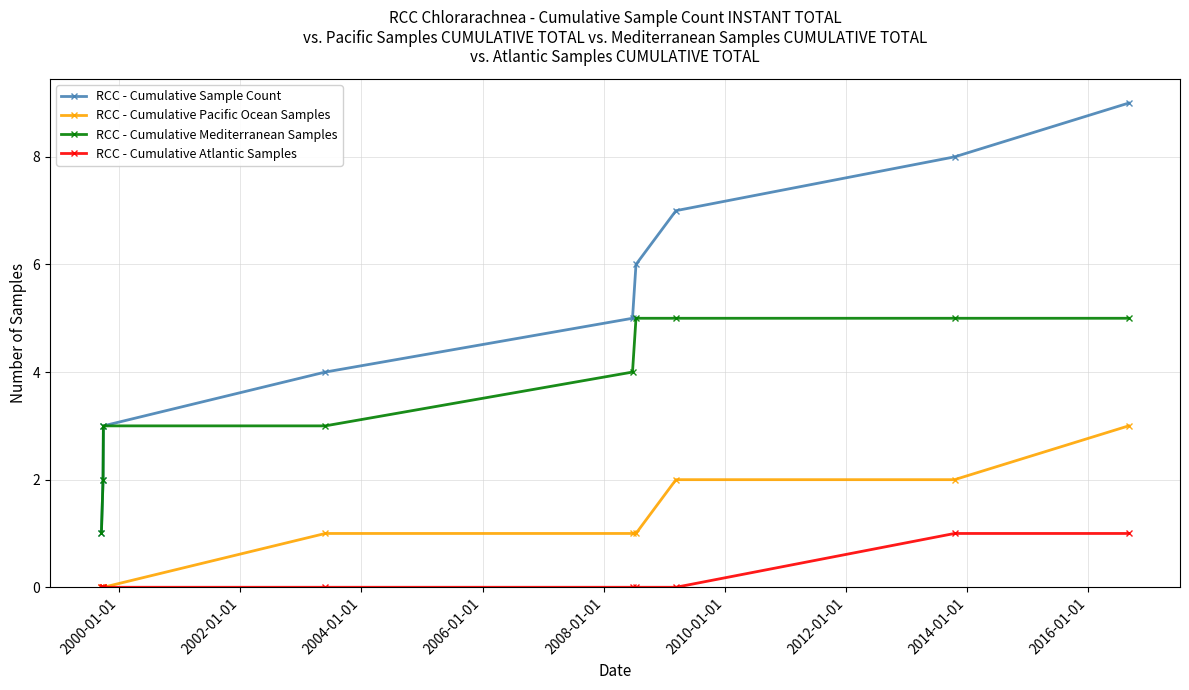

Which series has the largest total across all categories?

RCC - Cumulative Sample Count